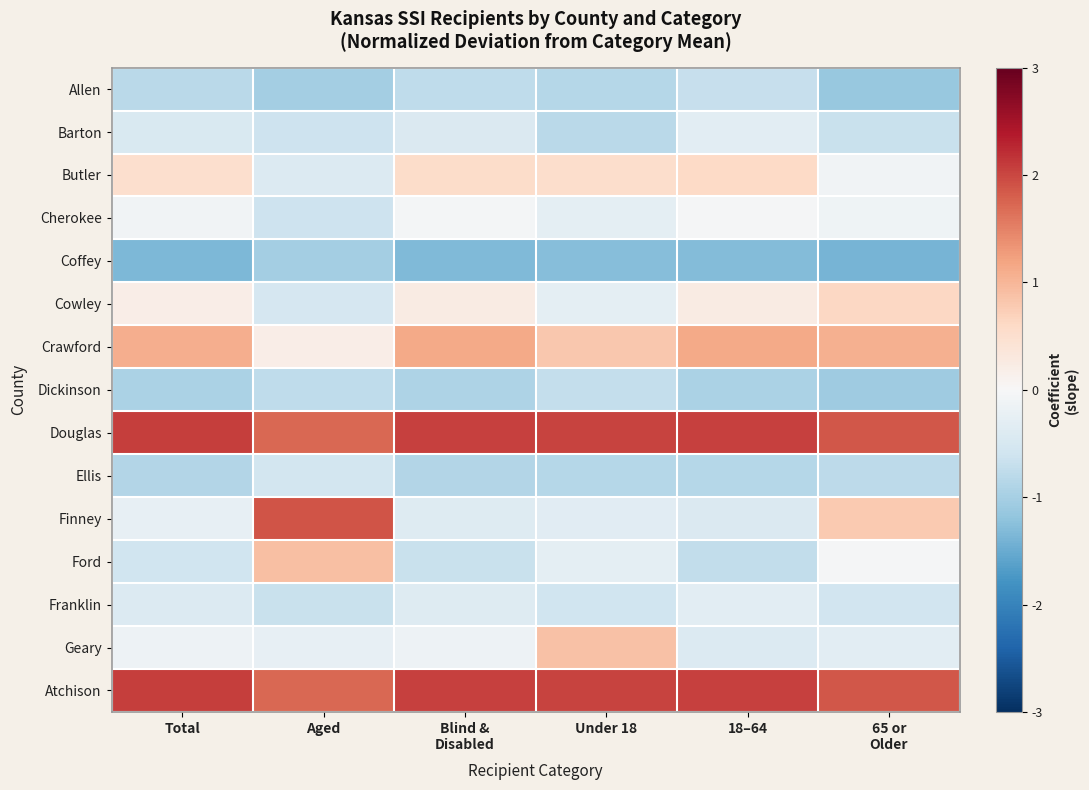

At which category is the sum across all series the highest?

18–64